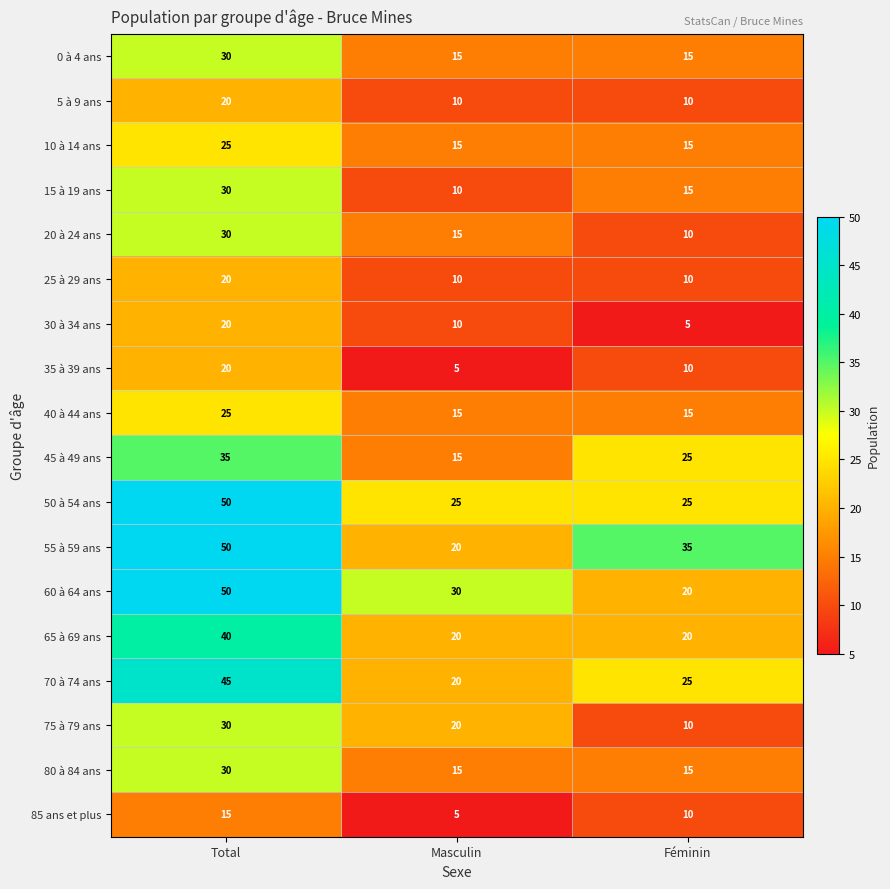

Which label corresponds to the largest value in the chart?

Total